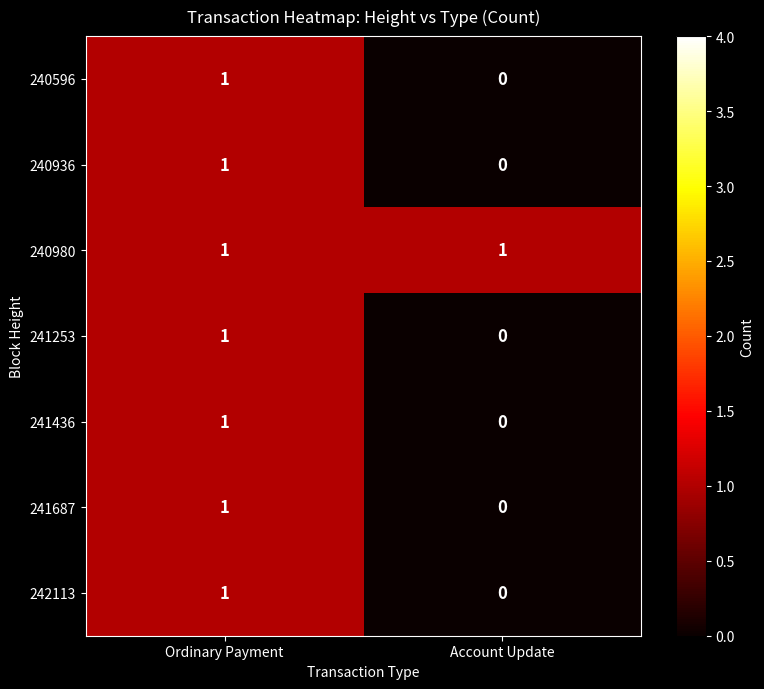

What is the greatest value displayed?

1